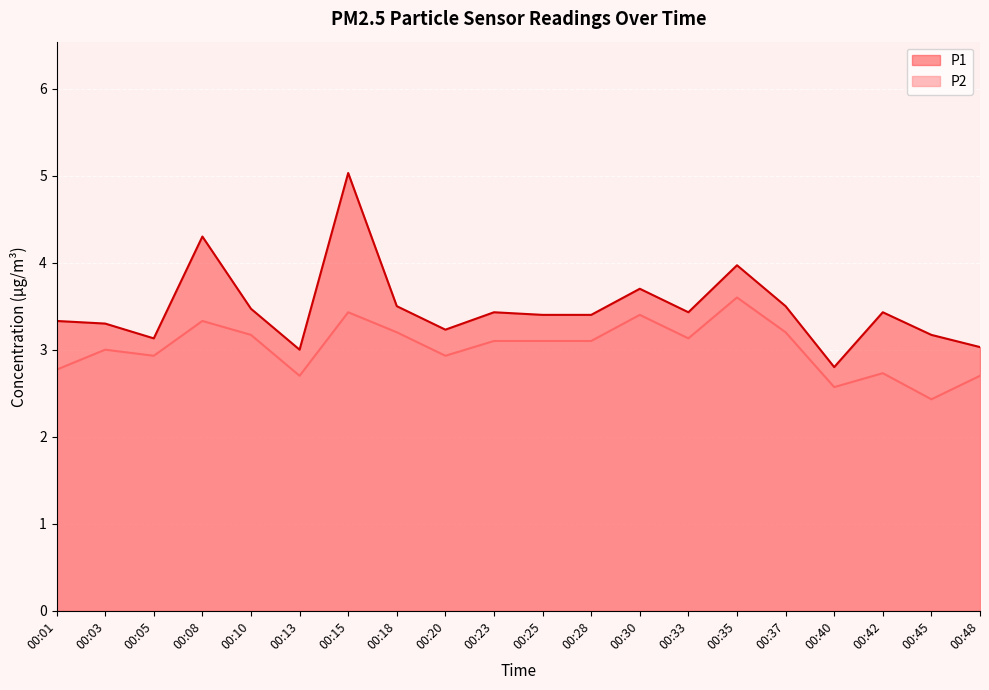

True or false: P2 and P1 cross at least once.

False